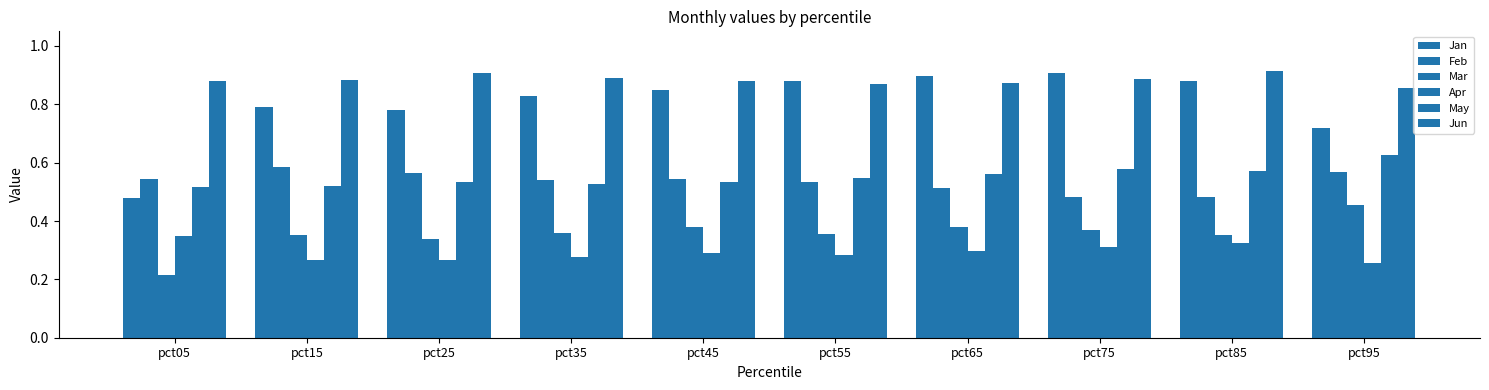

What is the value of the May bar at the 6th from the left?

0.5